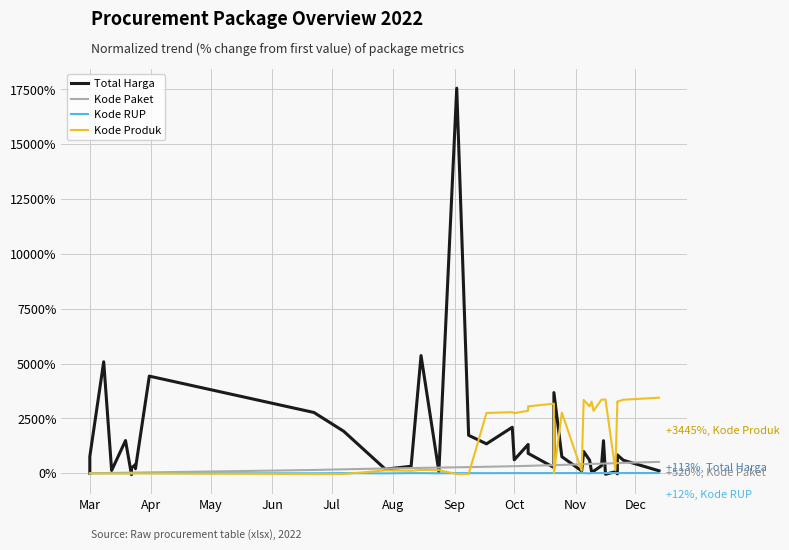

What is the sum of all Kode Produk values?

56620.5